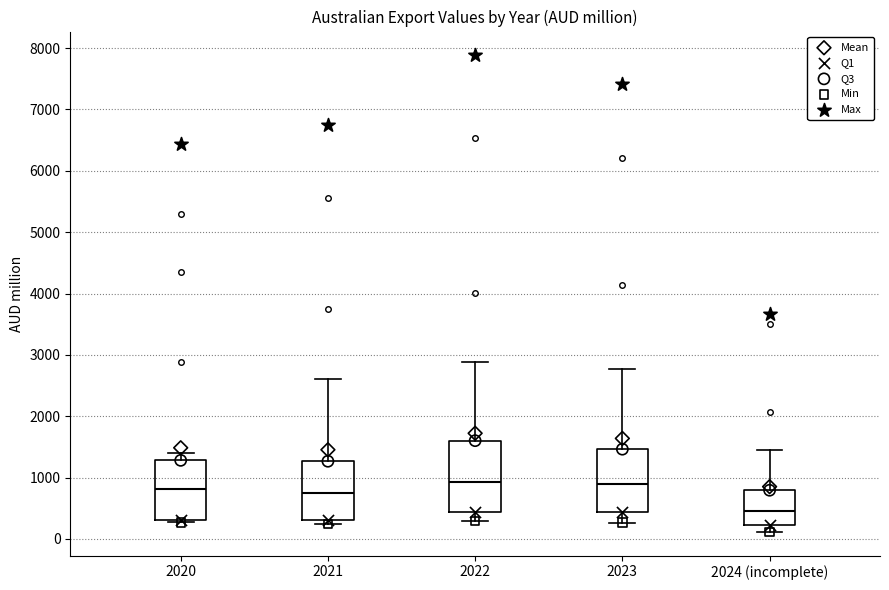

Where is the upper edge of the box for 2021 on the y-axis? The values are not printed on the chart, so give them approximately, as read against the axis.

1300